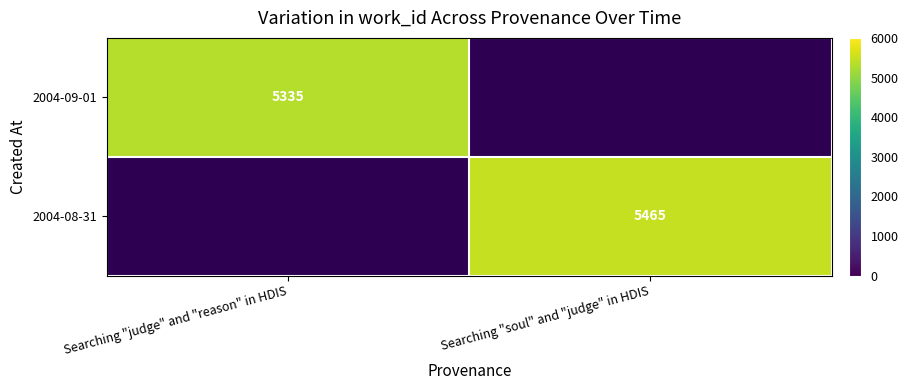

At which category does the chart reach its minimum across all series?

Searching "judge" and "reason" in HDIS